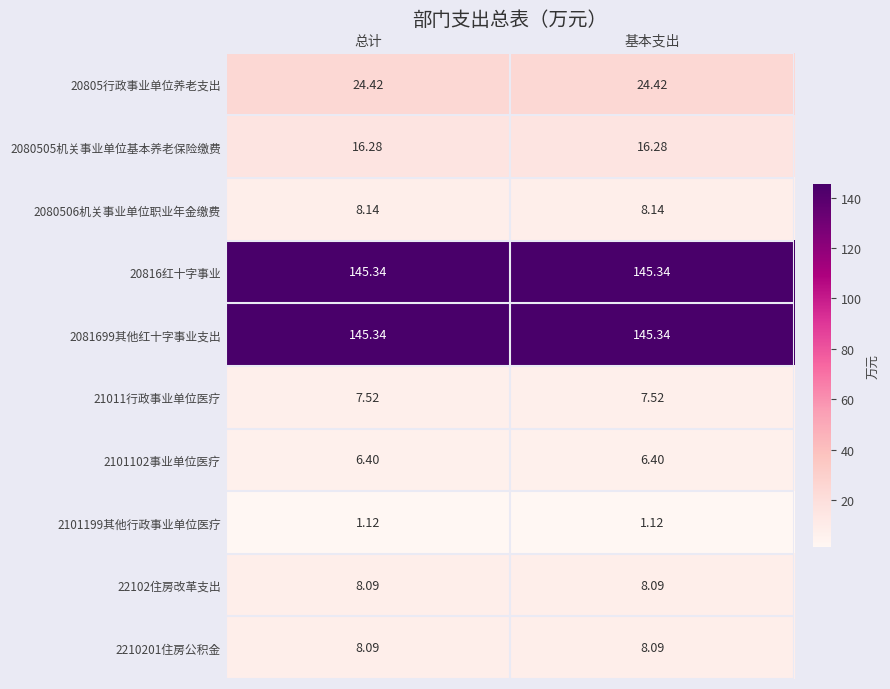

Is the value of 2101199其他行政事业单位医疗 at 总计 greater than the value of 2101102事业单位医疗 at 总计?

No